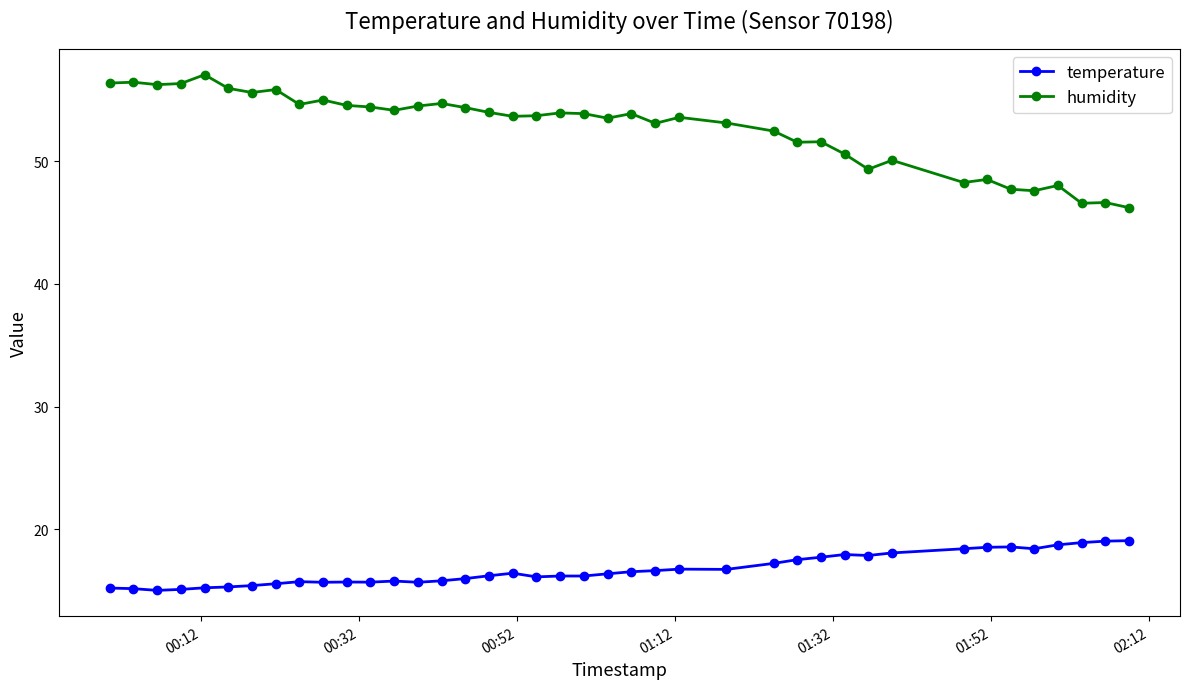

Does the chart have visible grid lines?

No